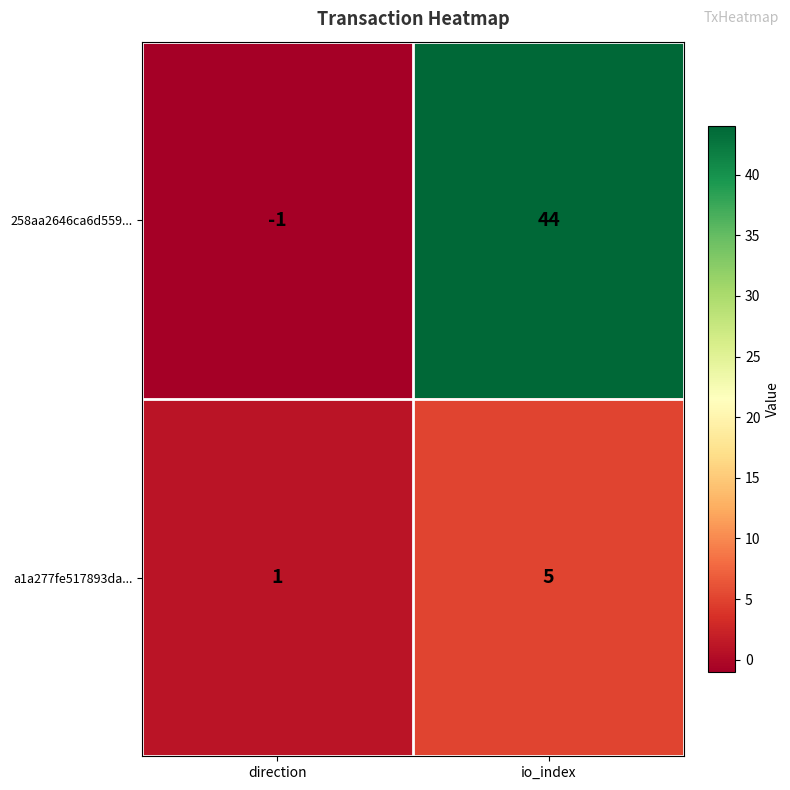

The 258aa2646ca6d559... series shows -2 at direction. True or false?

False